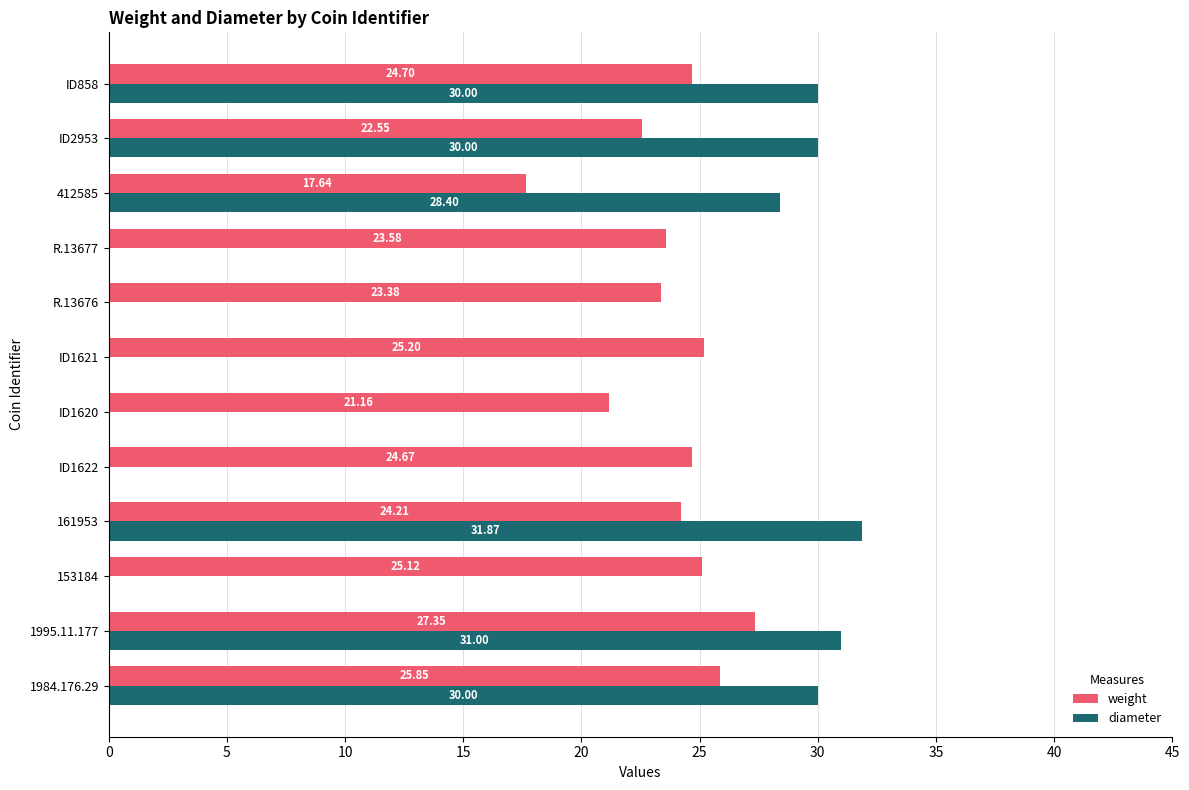

Count the number of categories in the chart.

12